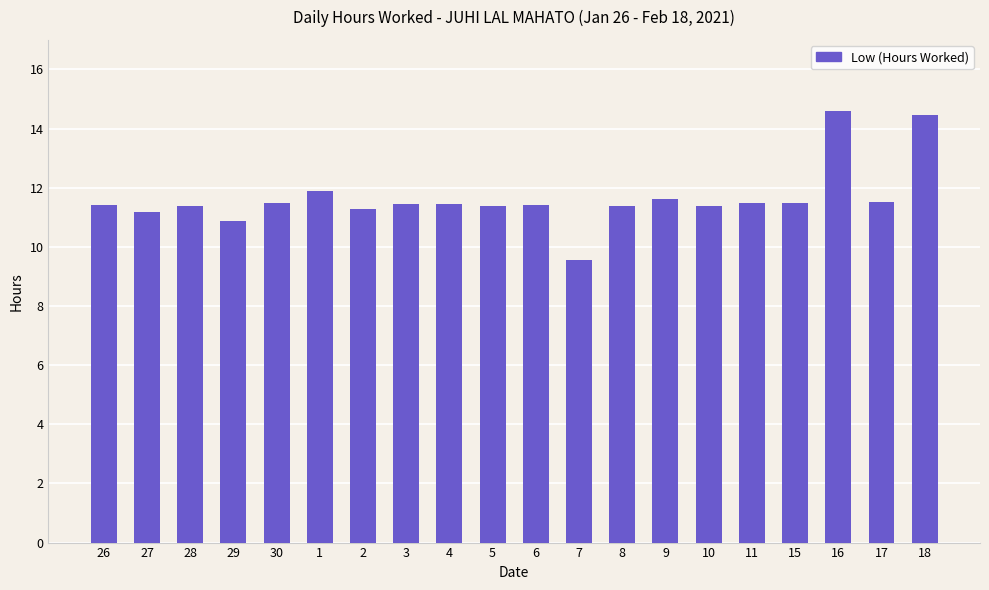

What is the label of the 19th bar from the left?

17